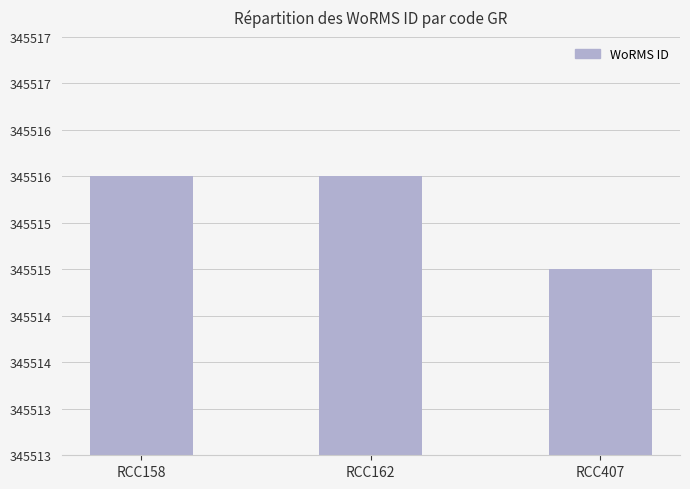

Between RCC407 and RCC162, which is larger?

RCC162